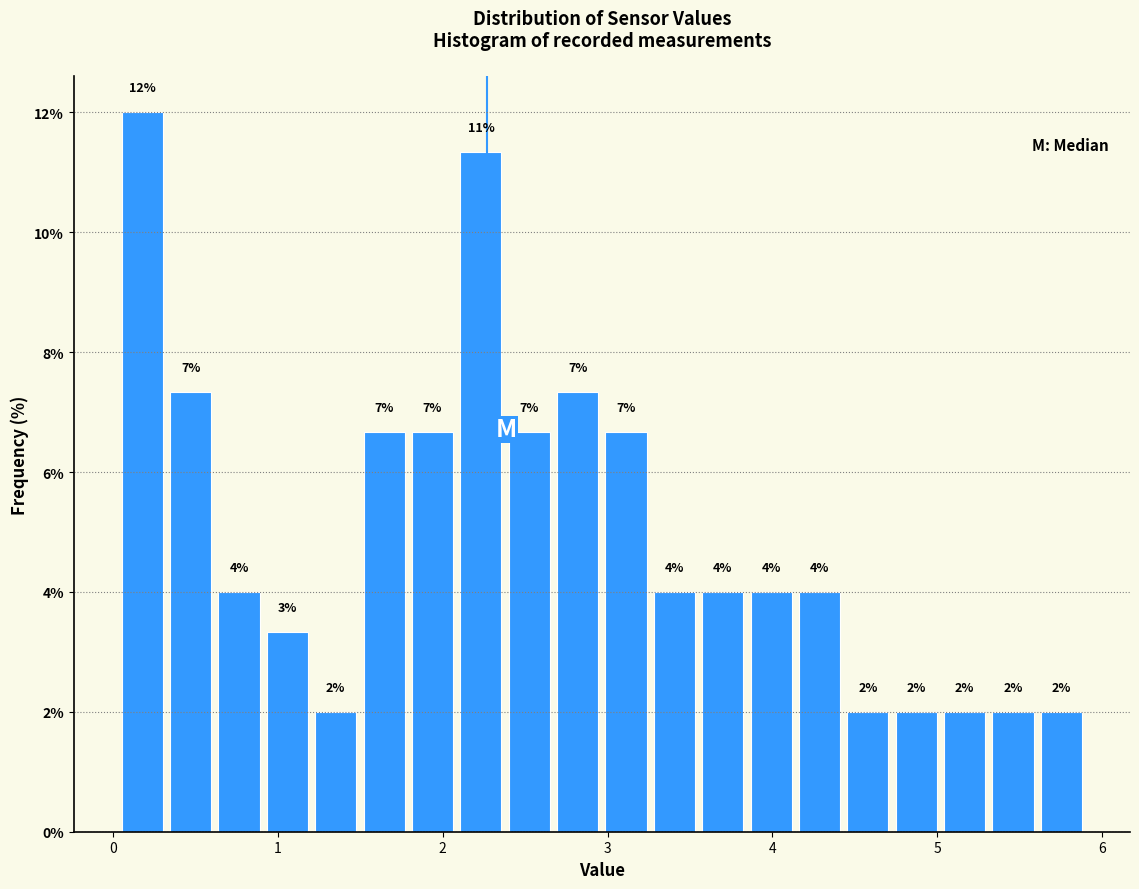

Read against the x-axis, roughly where is the centre of the tallest bar?

0.2